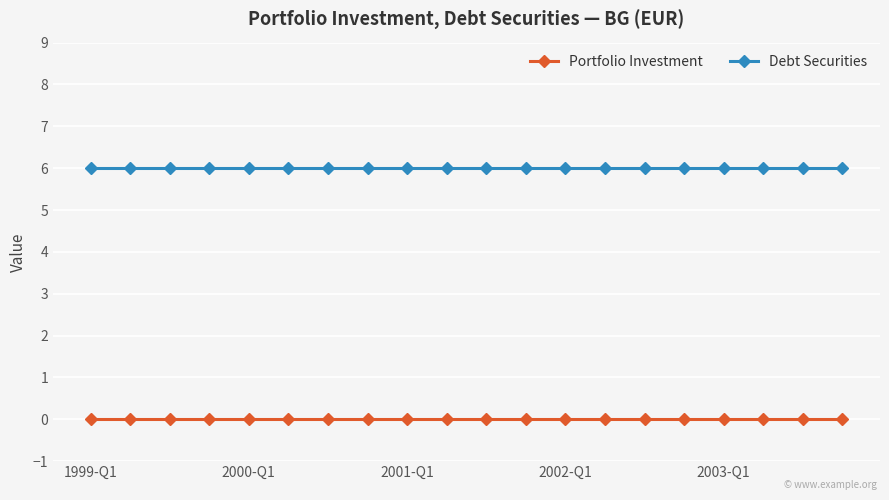

Count the number of categories in the chart.

20